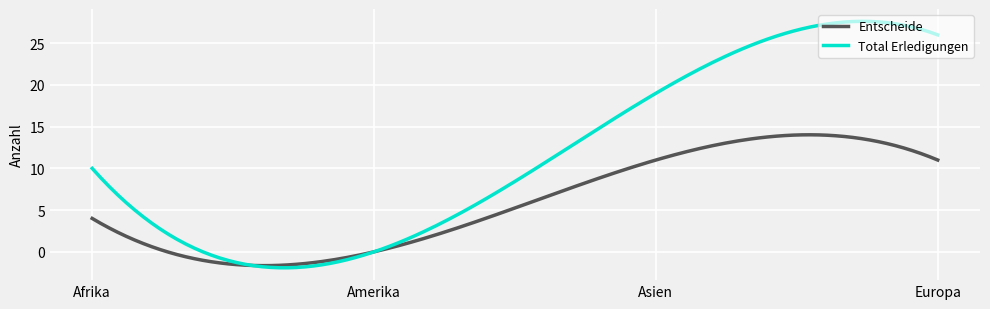

How many lines are shown in the chart?

2